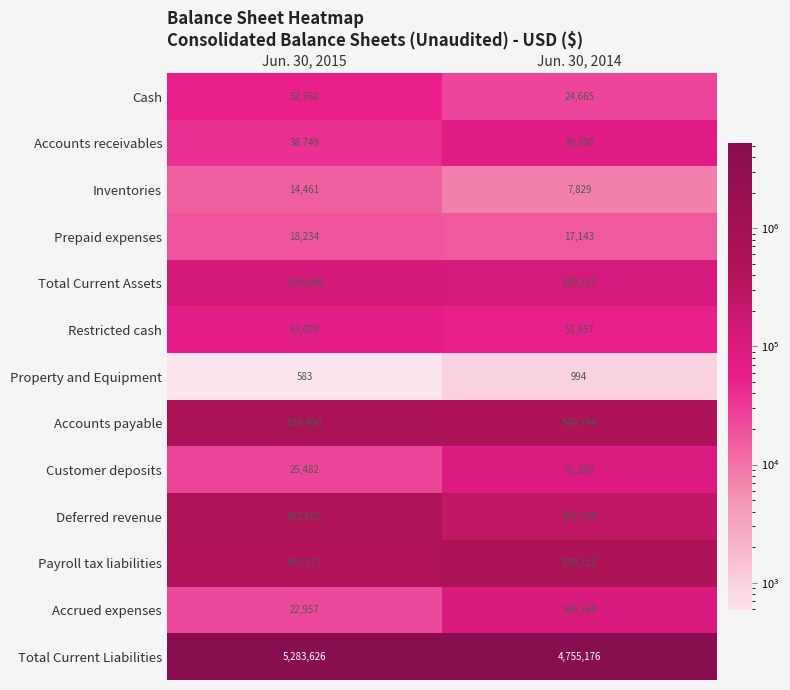

Read the Customer deposits value at Jun. 30, 2014, to the nearest 10.

91260